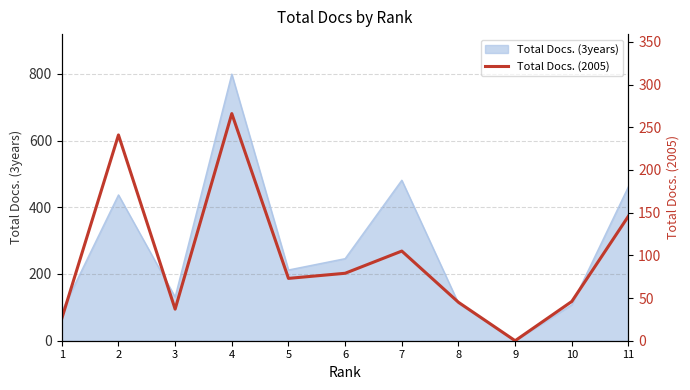

Reading left to right, list all the values displayed in this chart.

26	241	37	266	73	79	105	45	0	46	146